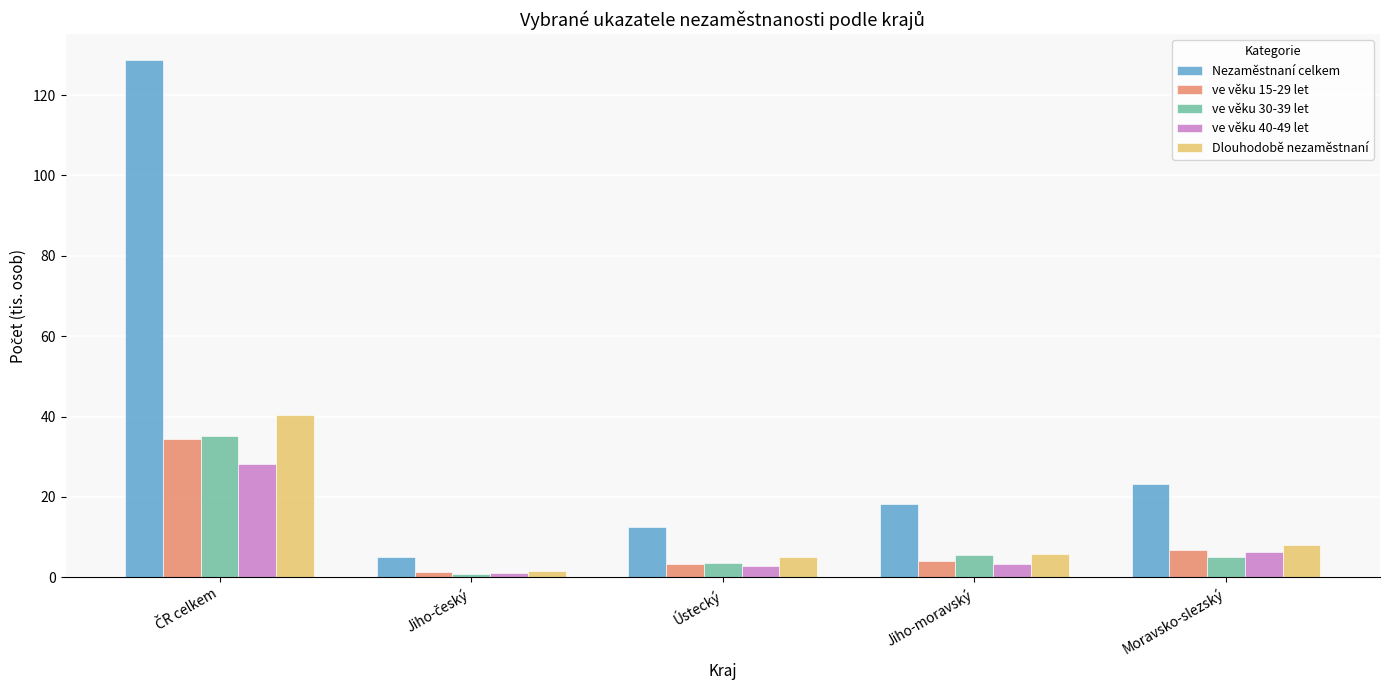

What is the total value across all series at Jiho-moravský?

37.1